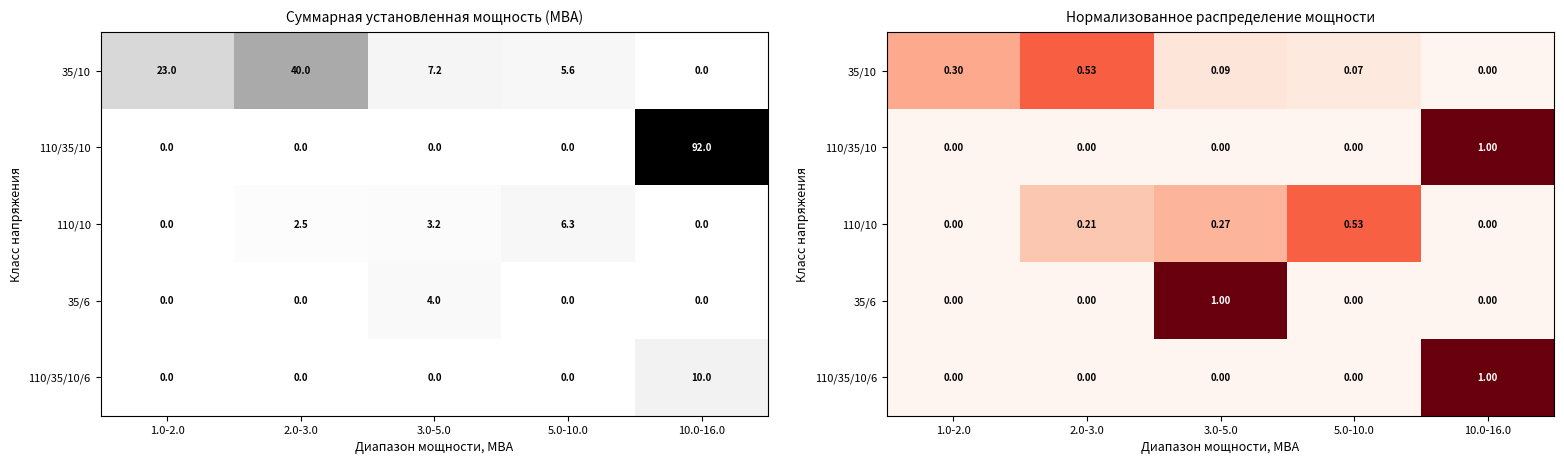

Which series has the widest spread of values?

110/35/10